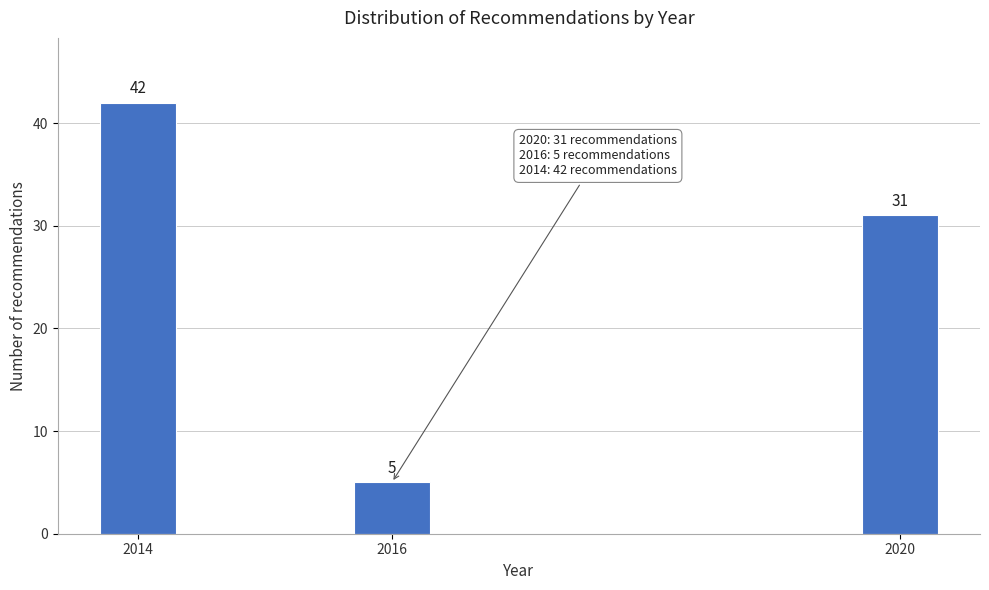

Reading right to left, list all the values displayed in this chart.

31	5	42